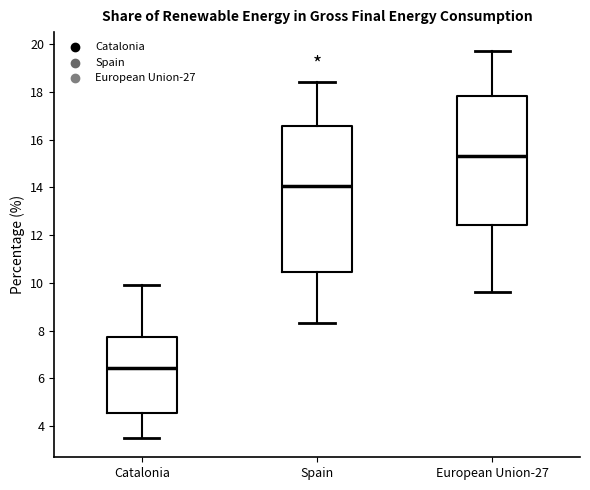

Reading left to right, transcribe this box plot: for each box, give where its median line is, the range the box spans, and where its two whiskers end, as read against the y-axis. The values are not printed on the chart, so give them approximately, as read against the axis.

Catalonia: median 6.4, box 4.6 to 7.8, whiskers 3.6 to 10.0
Spain: median 14.0, box 10.4 to 16.6, whiskers 8.4 to 18.4
European Union-27: median 15.4, box 12.4 to 17.8, whiskers 9.6 to 19.8